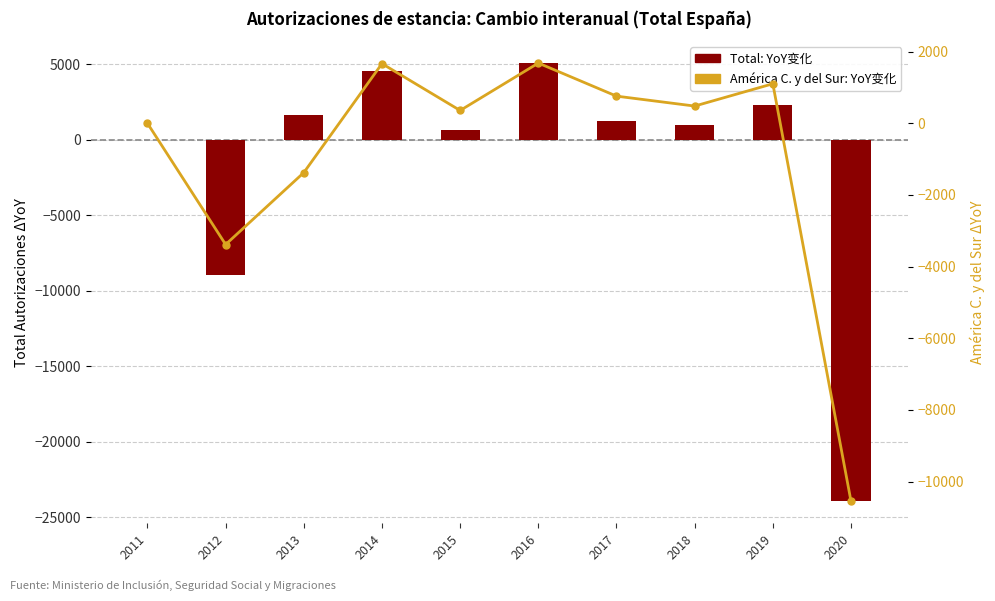

Reading left to right, what are all the values shown in this chart?

Total: YoY变化: 0	-8940	1655	4534	616	5070	1214	998	2324	-23931
América Central y del Sur: YoY变化: 0	-3383	-1376	1665	358	1681	758	481	1103	-10551